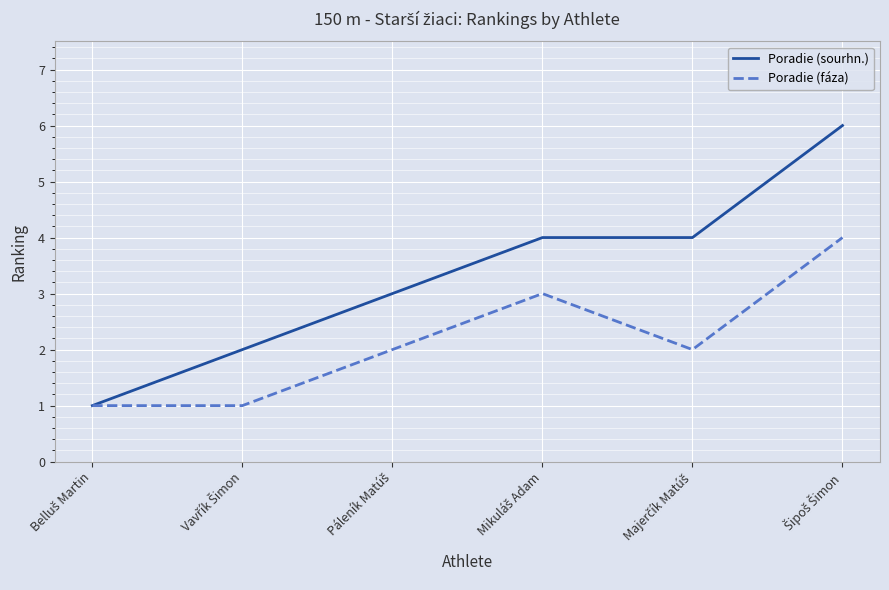

Which series has the largest range (max minus min)?

Poradie (sourhn.)